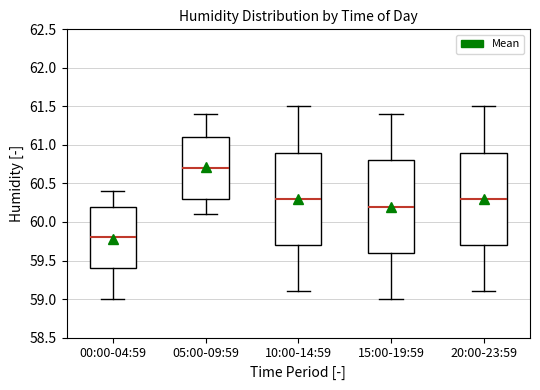

Where is the upper edge of the box for 00:00-04:59 on the y-axis? The values are not printed on the chart, so give them approximately, as read against the axis.

60.2